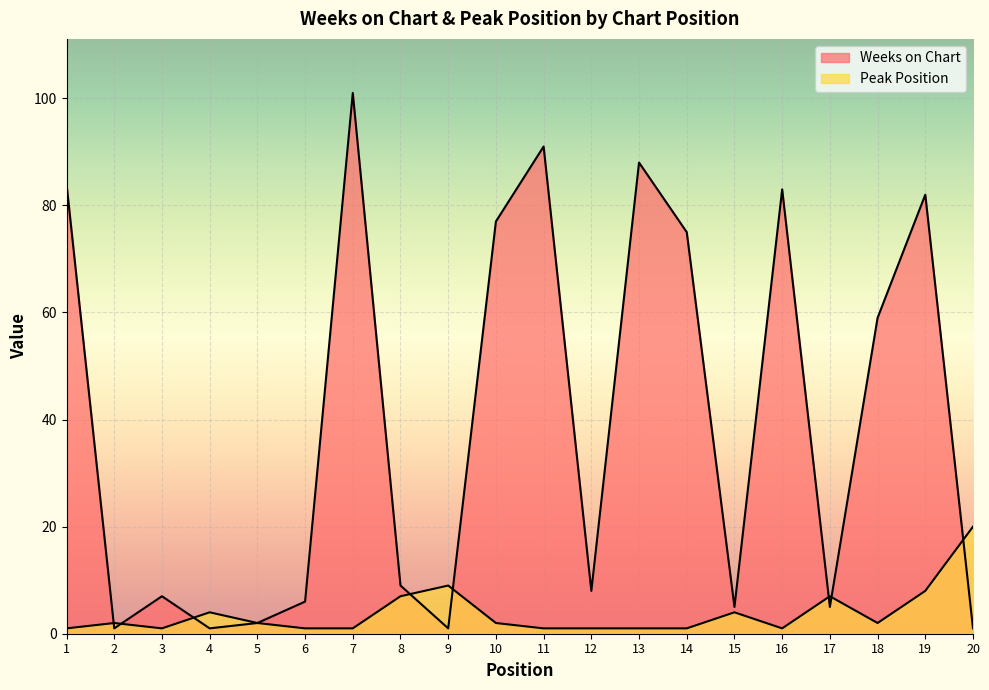

What is the average value of the Peak Position series?

4